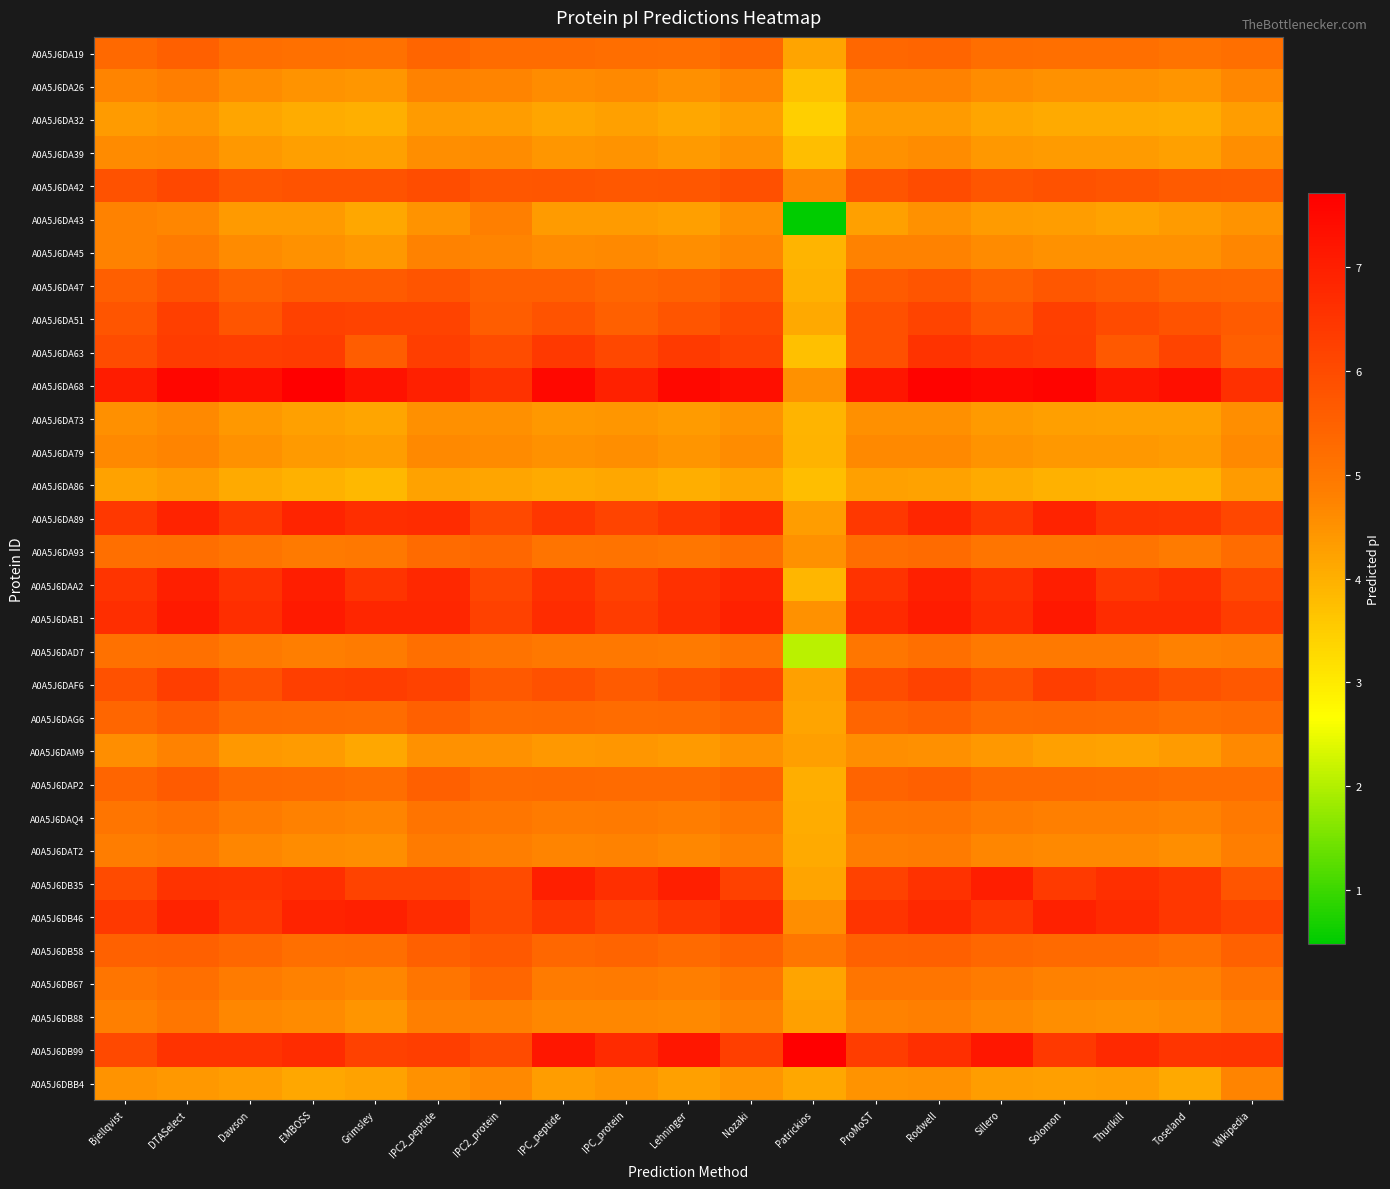

What is the spread (max minus min) of values at Grimsley?

3.4